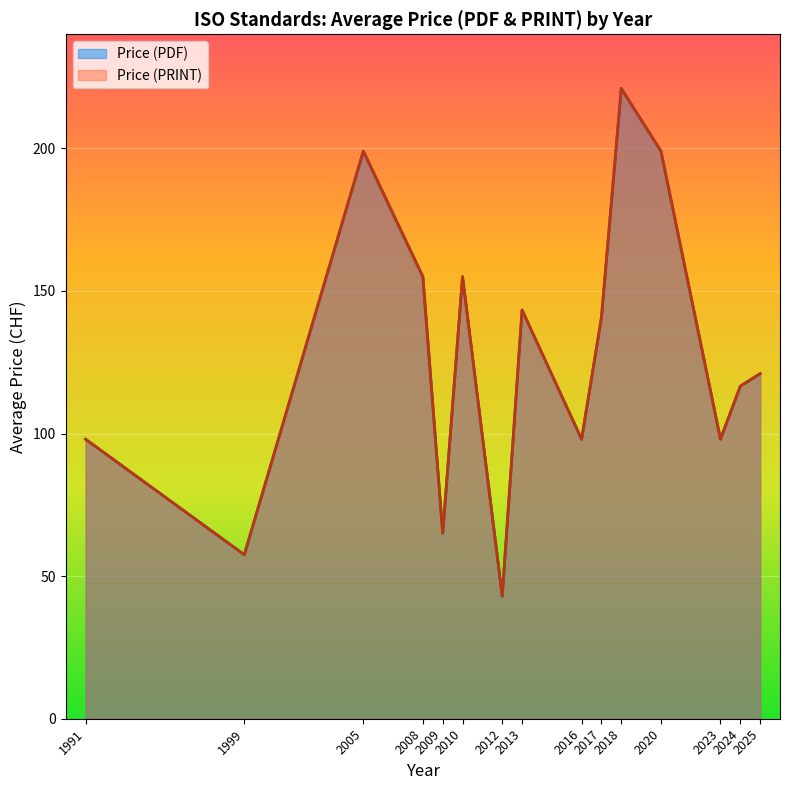

What is the average value of the Price (PRINT) series?

112